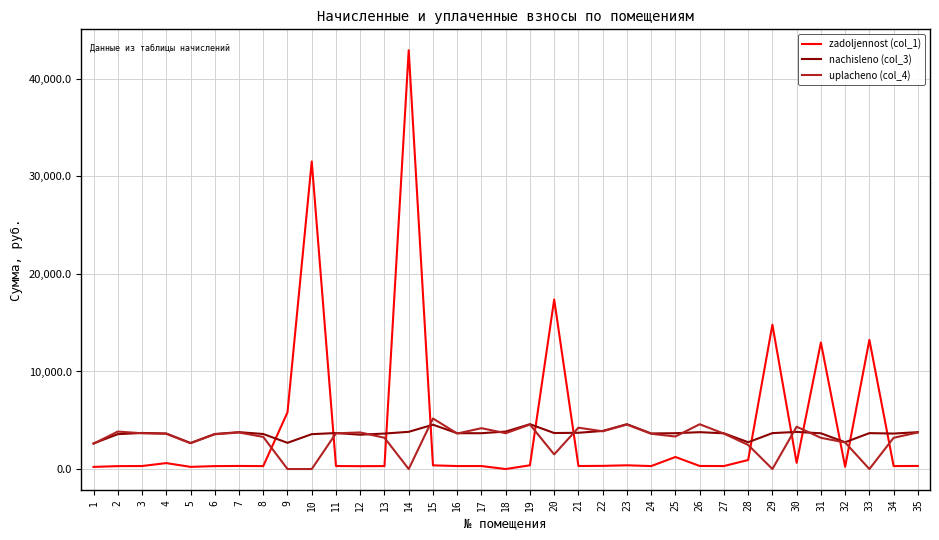

What is the total value across all series at 25?

8240.0